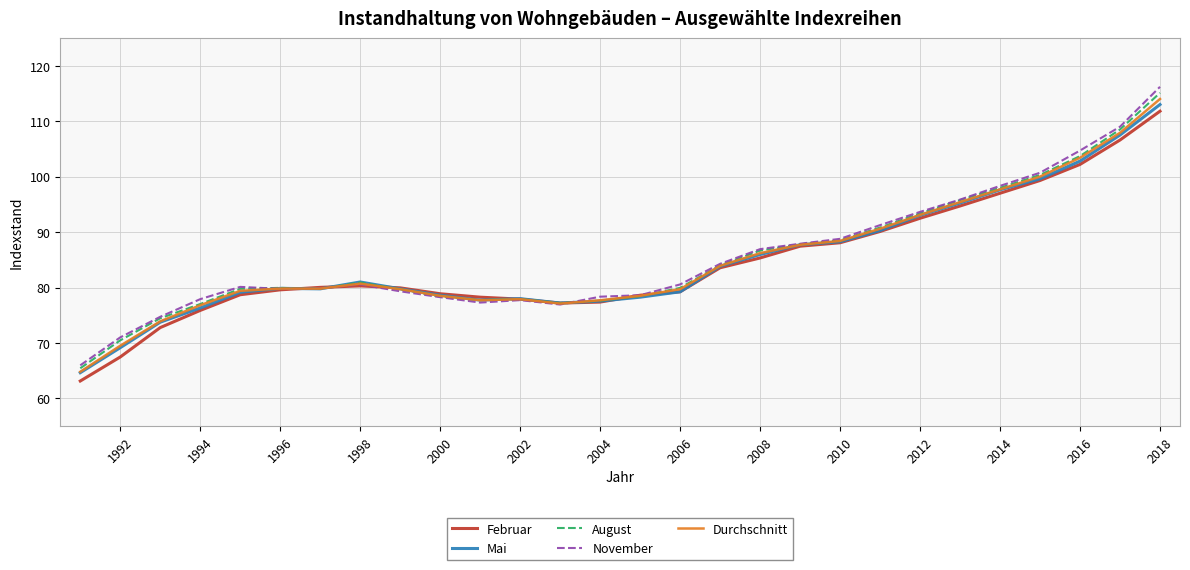

What is the maximum value shown in the chart?

116.2